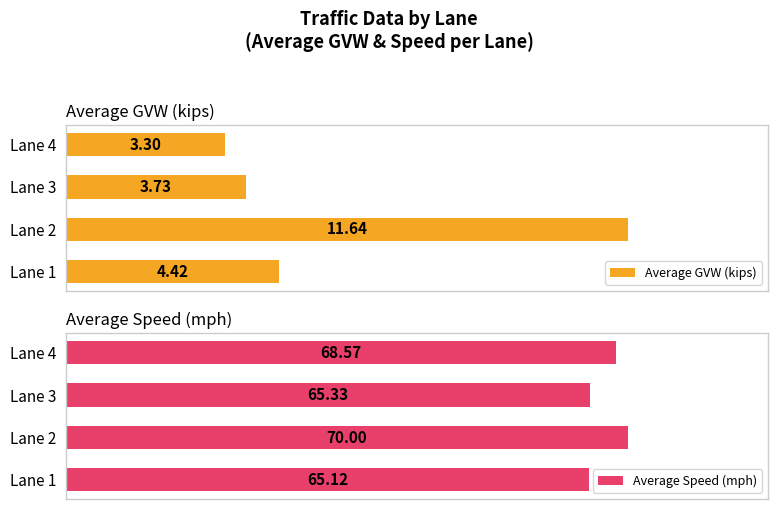

Rank the categories by Average Speed (mph) value from lowest to highest.

Lane 1, Lane 3, Lane 4, Lane 2